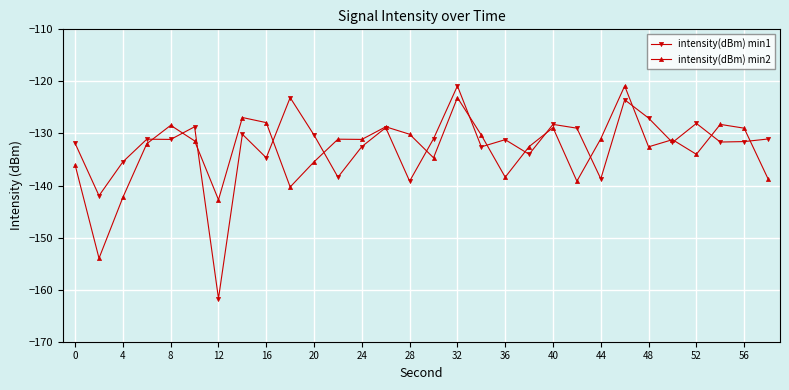

What is the value of the intensity(dBm) min2 point at the 2nd from the left?

-154.0